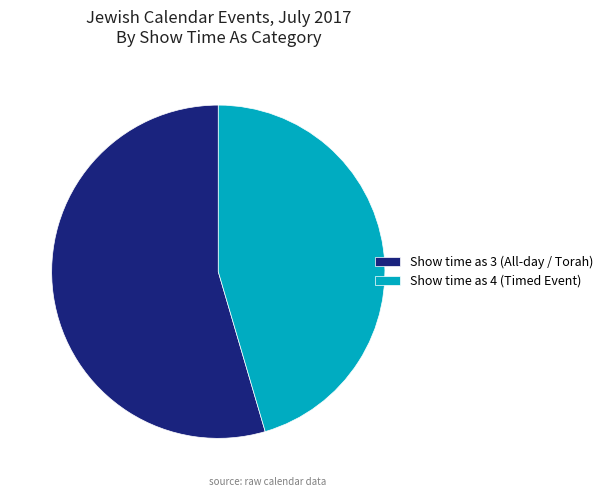

Which has a higher value, Show time as 3 (All-day / Torah) or Show time as 4 (Timed Event)?

Show time as 3 (All-day / Torah)